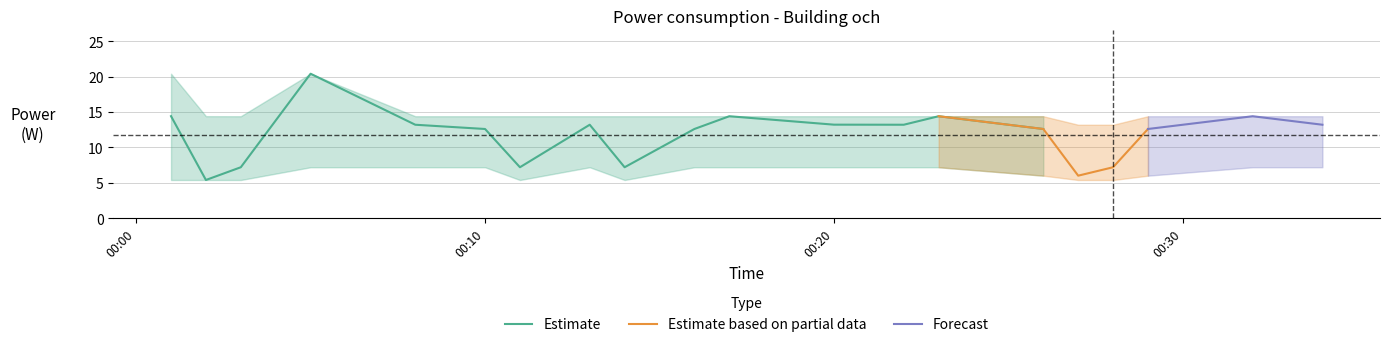

True or false: och_mean has a value of 23.5 at 2023-09-05T00:32:00.

False